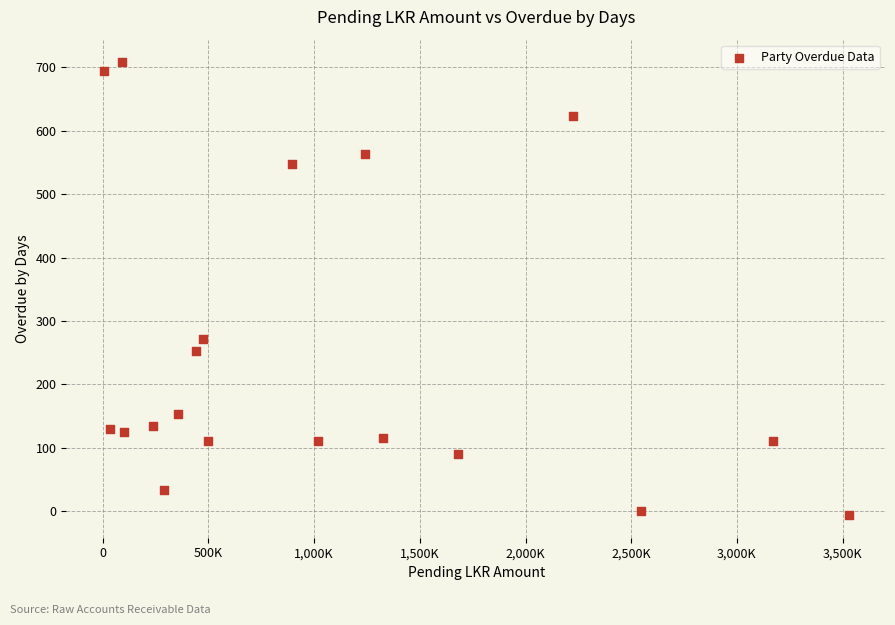

What Y value in the scatter plot is closest to 351?

272